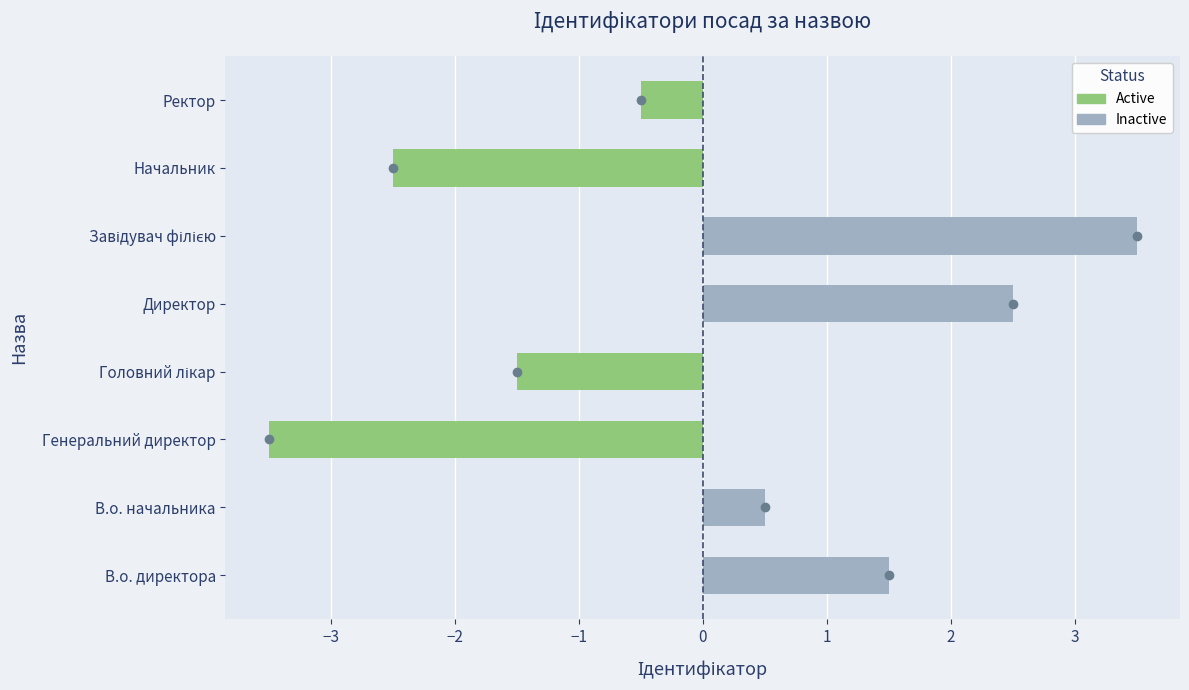

Reading left to right, transcribe all the data shown in this chart.

В.о. директора=1.5	В.о. начальника=0.5	Генеральний директор=-3.5	Головний лікар=-1.5	Директор=2.5	Завідувач філією=3.5	Начальник=-2.5	Ректор=-0.5